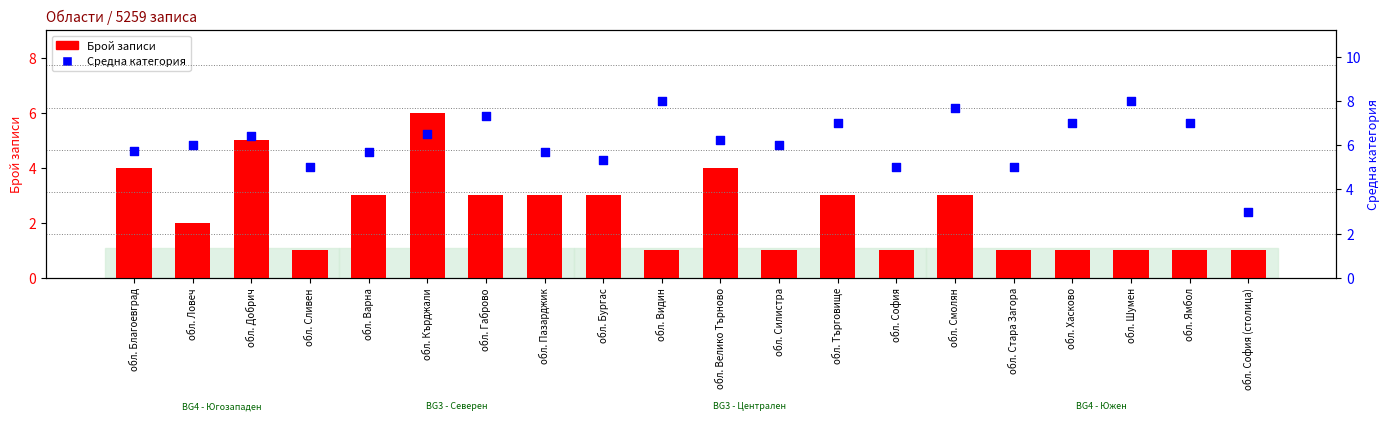

Which series has the largest Y range (max minus min)?

Брой записи